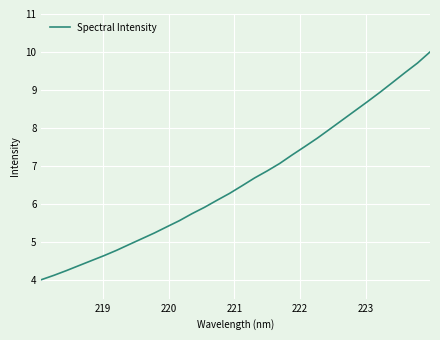

What is the maximum value shown in the chart?

10.0